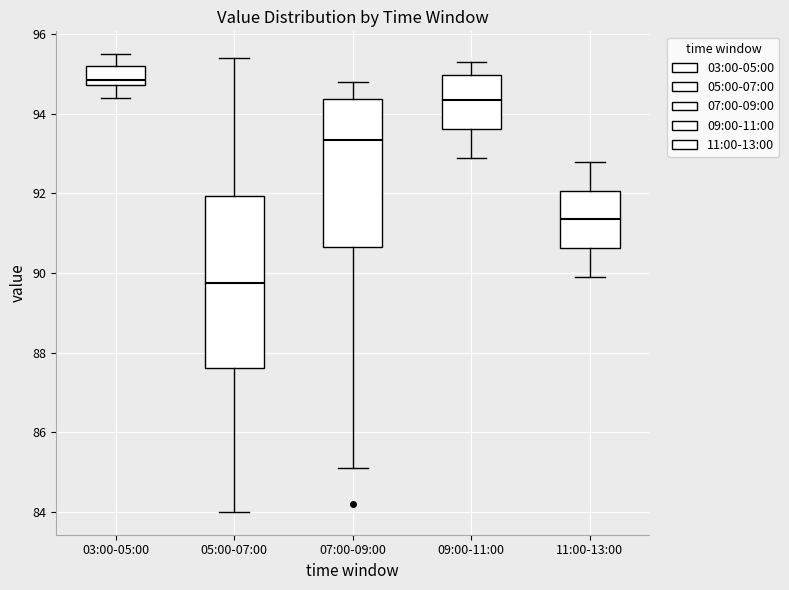

Reading left to right, read every box against the y-axis: the position of its median line, the range the box covers, and the ends of its whiskers. The values are not printed on the chart, so give them approximately, as read against the axis.

03:00-05:00: median 94.8 (just above the box's lower edge), box 94.8 to 95.2, whiskers 94.4 to 95.6
05:00-07:00: median 89.8, box 87.6 to 92.0, whiskers 84.0 to 95.4
07:00-09:00: median 93.4, box 90.6 to 94.4, whiskers 85.2 to 94.8
09:00-11:00: median 94.4, box 93.6 to 95.0, whiskers 93.0 to 95.4
11:00-13:00: median 91.4, box 90.6 to 92.0, whiskers 90.0 to 92.8